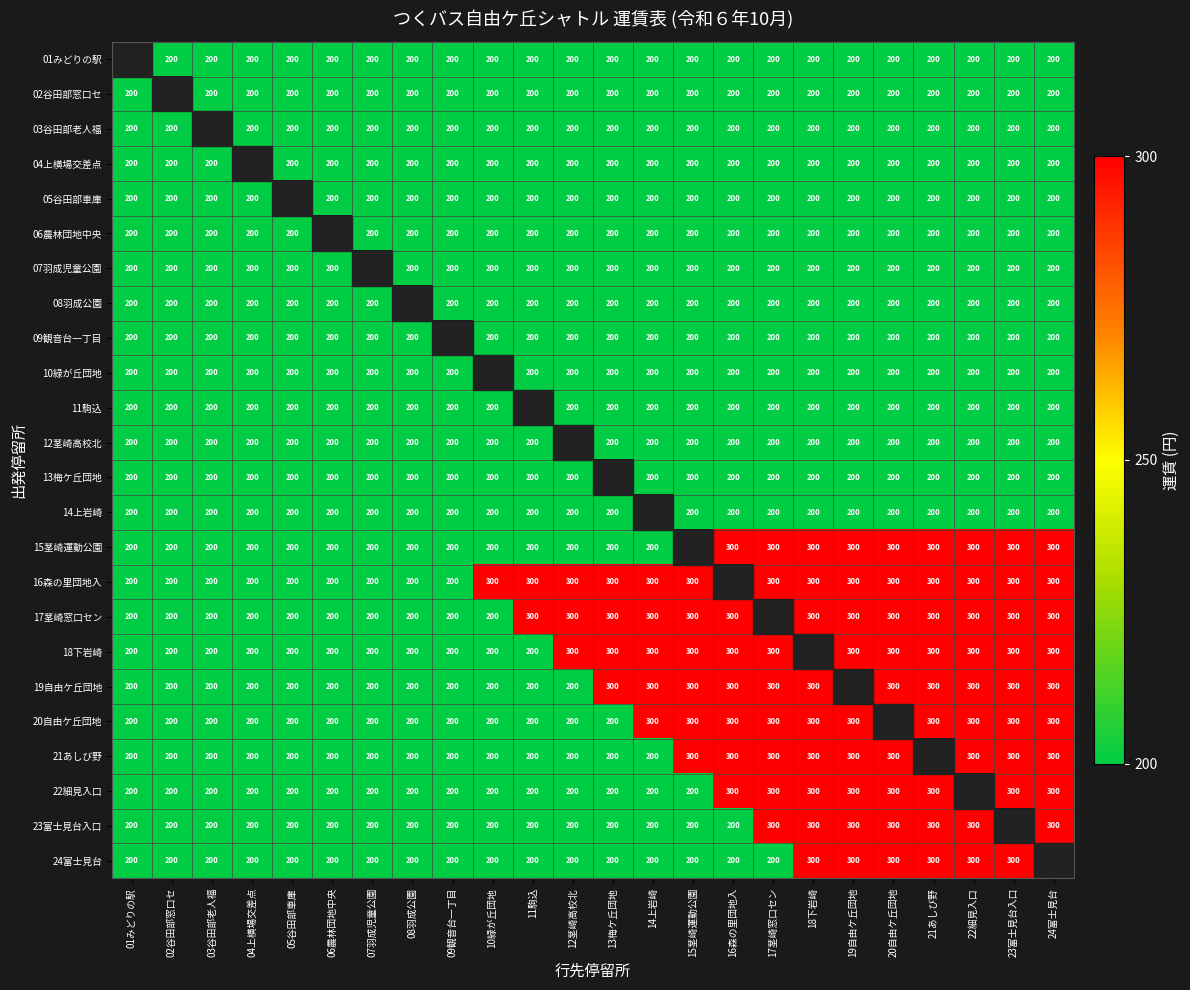

What is the sum of the 18下岩崎 values at 23富士見台入口 and 16森の里団地入?

600